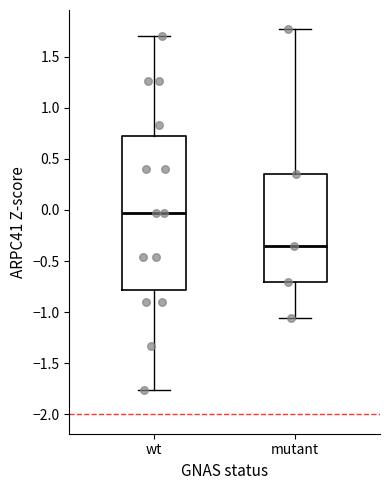

Which box's median line is the lowest?

mutant